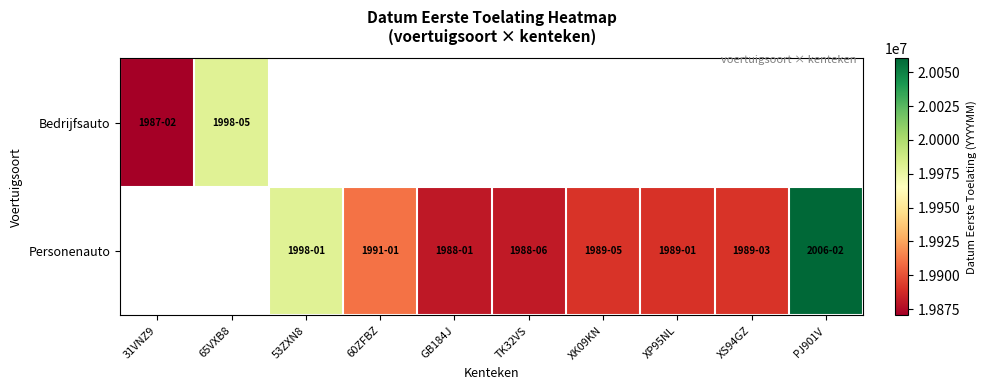

What is the sum of the Personenauto values at 53ZXN8 and XK09KN?

39870657.0